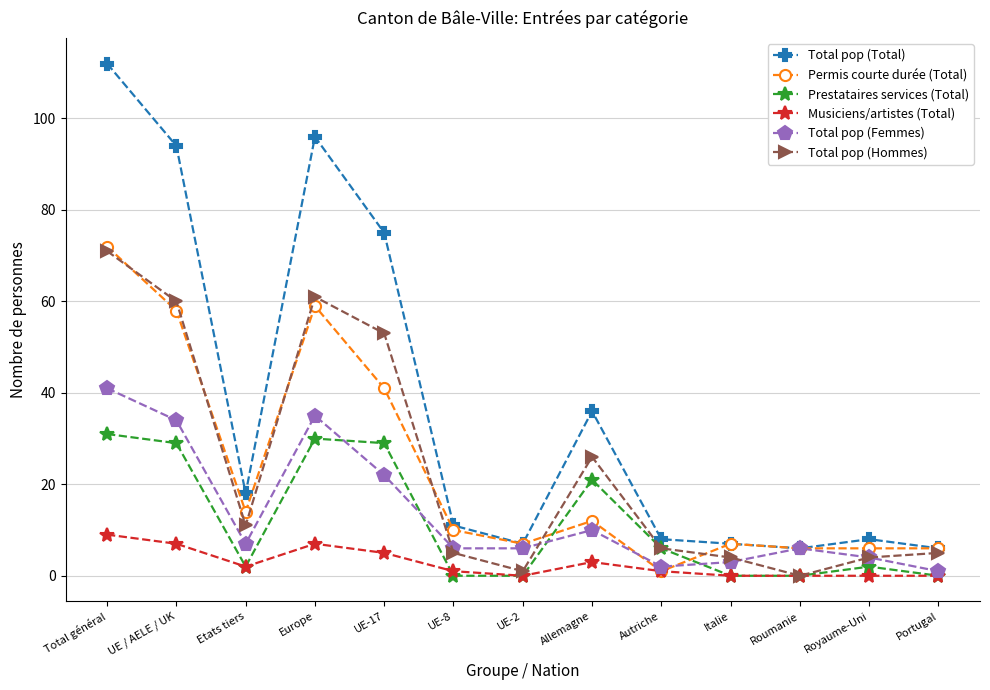

What is the label of the 5th point from the right?

Autriche